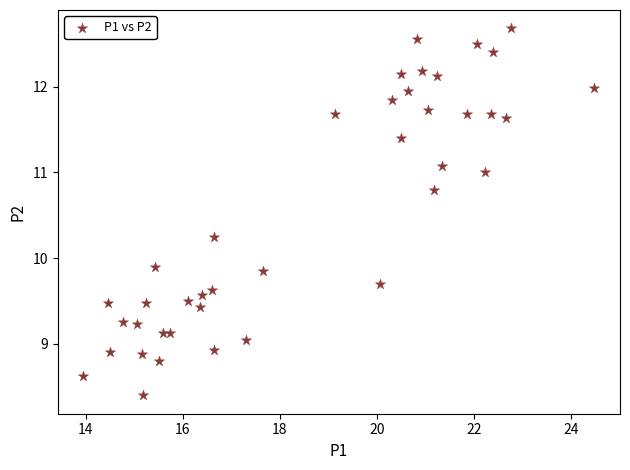

What Y value in the scatter plot is closest to 10?

9.9